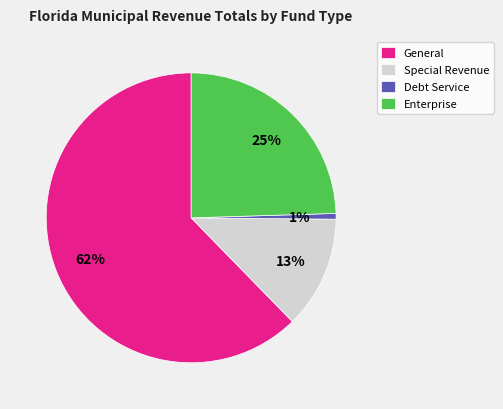

Approximately how many times larger is the value at Special Revenue compared to Enterprise?

0.5